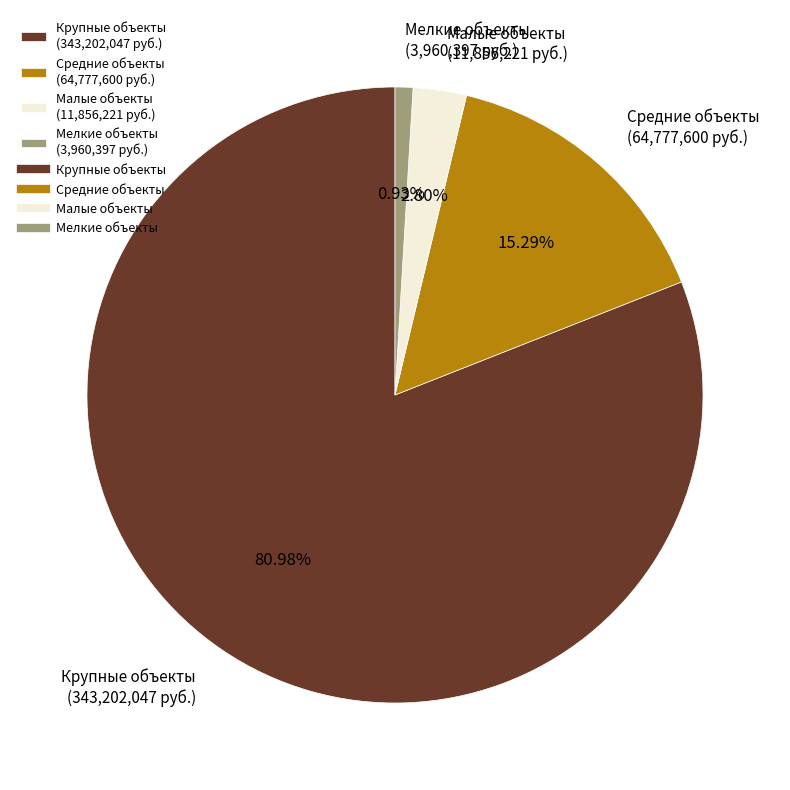

Combined, do Крупные объекты (343,202,047 руб.) and Малые объекты (11,856,221 руб.) account for over 50%?

Yes